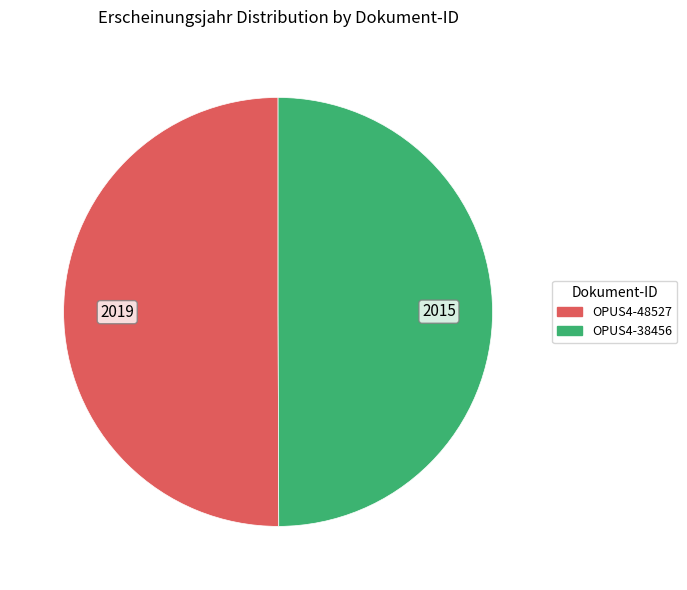

The OPUS4-48527 slice represents 57% of the pie. True or false?

False